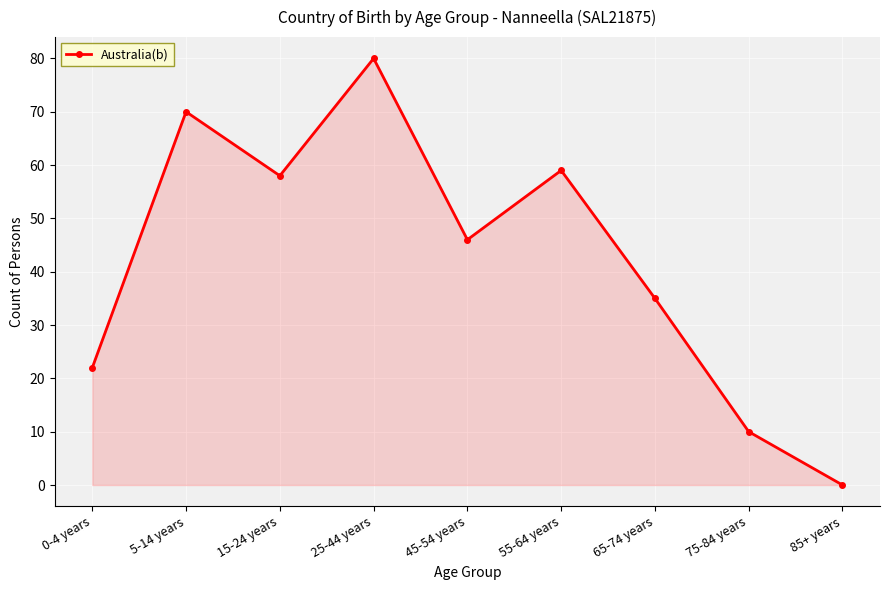

The chart shows a value of 58 at 15-24 years. True or false?

True